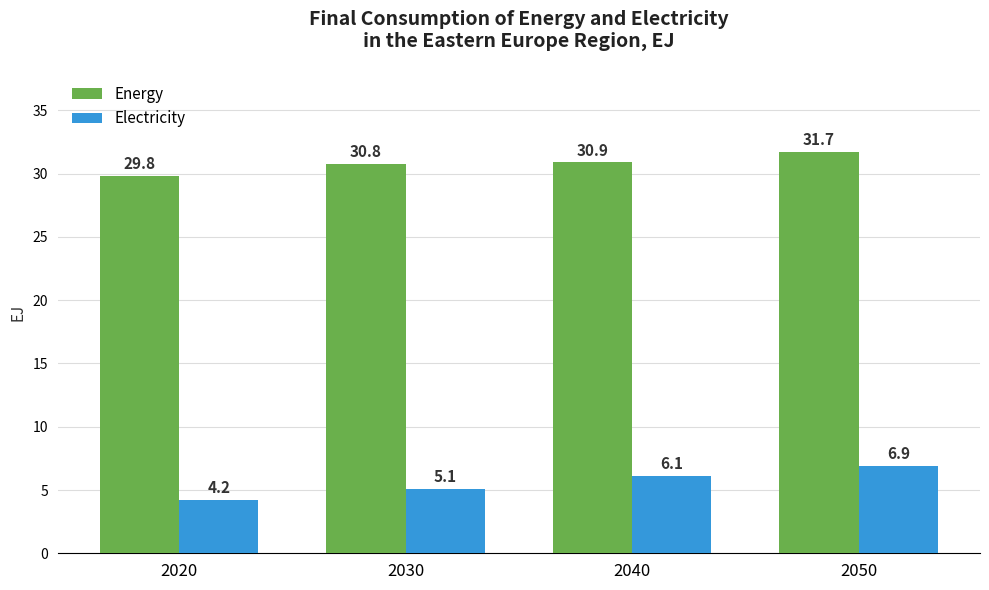

How many values in the Energy series are below 30?

1